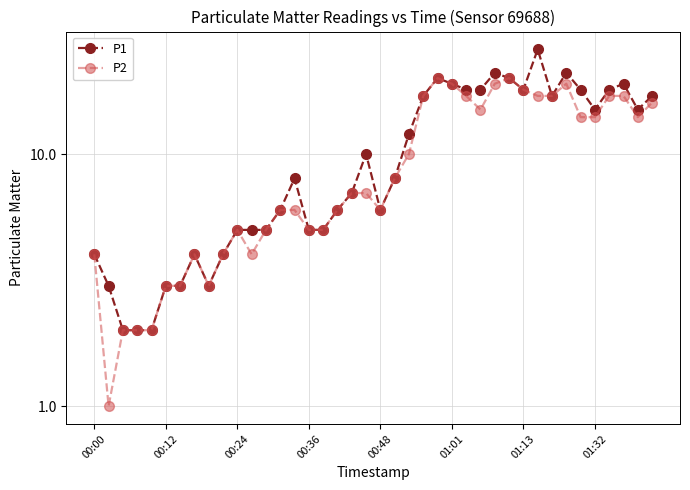

How many distinct data groups are displayed?

2